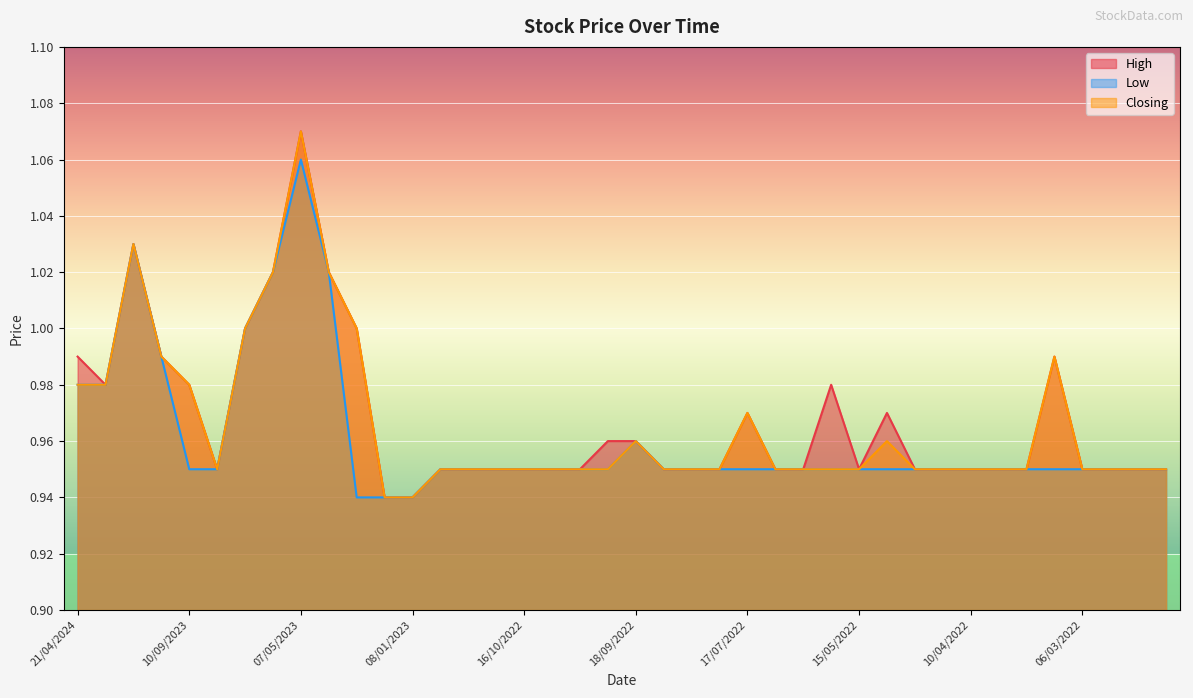

At which category does Closing reach its first local valley?

27/08/2023